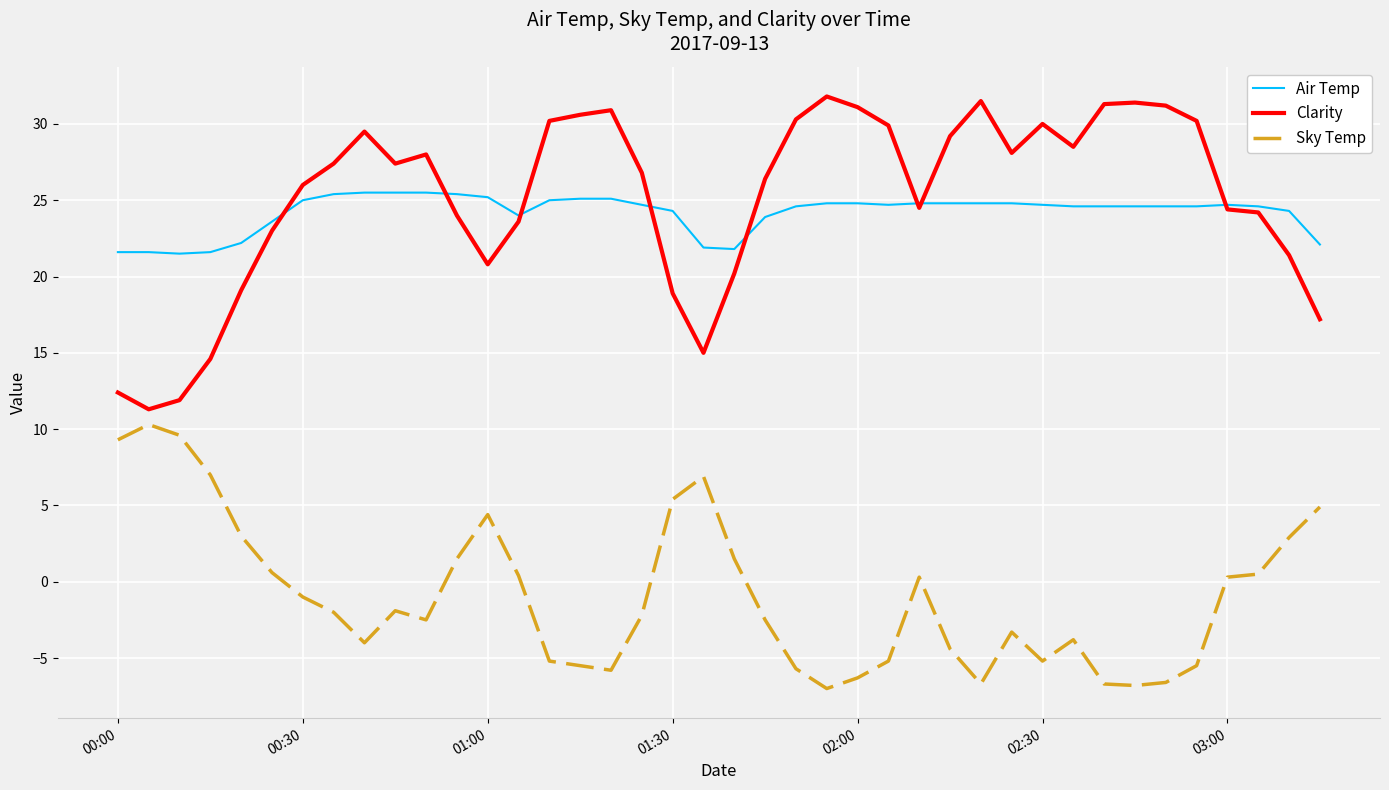

How many values in Sky Temp are above zero?

17